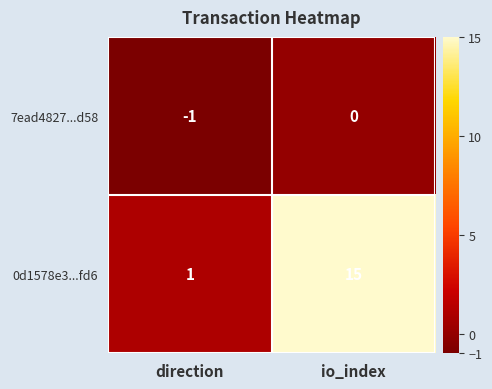

What is the average value of the 0d1578e3...fd6 series?

8